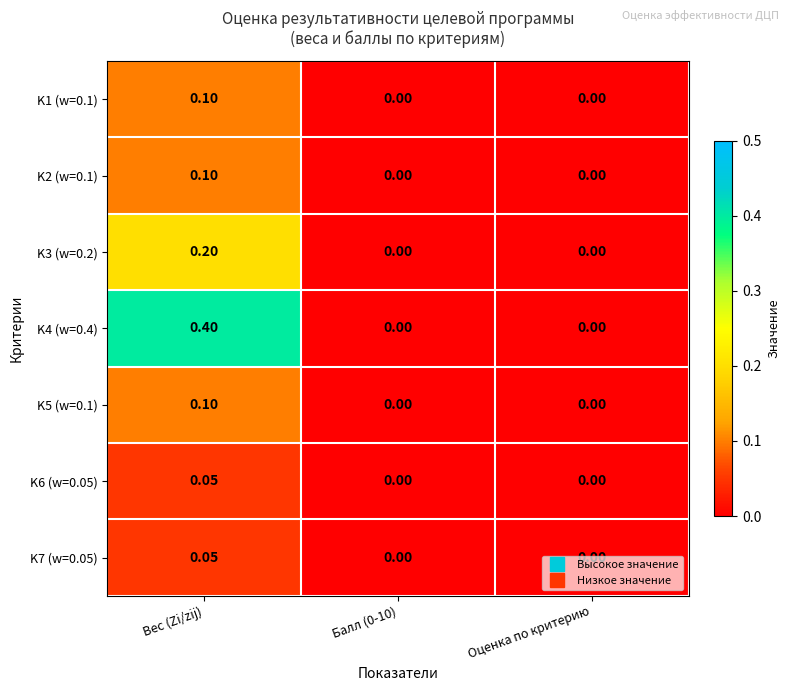

At which label does K6 (w=0.05) reach its peak?

Вес (Zi/zij)